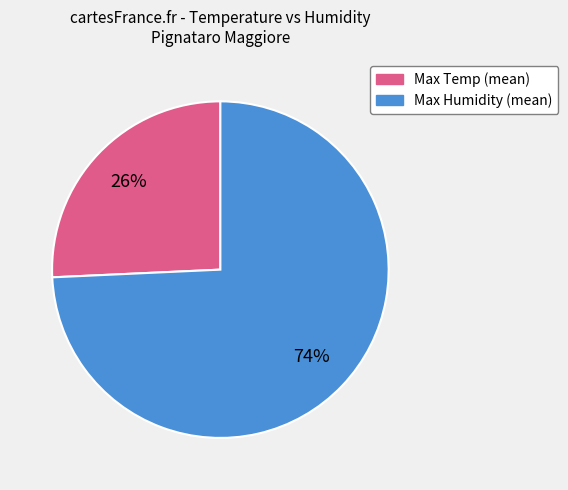

To the nearest percent, what is the combined percentage of Max Temp (mean) and Max Humidity (mean)?

100%